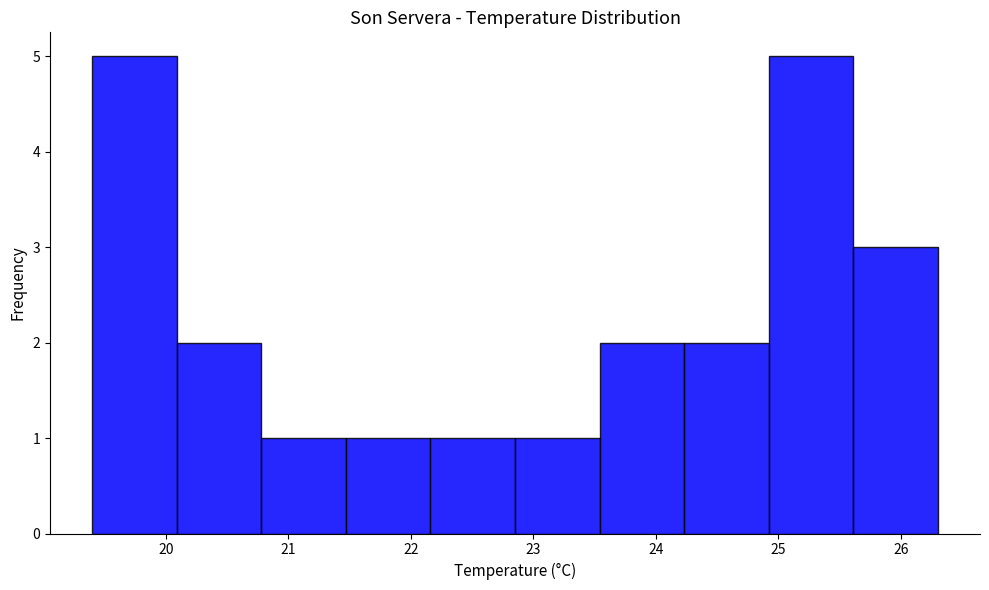

Reading left to right, transcribe this chart: for each bar, give the range it covers on the x-axis and its height. Neither the bar edges nor the heights are printed on the chart, so give them approximately, as read against the axes.

19.40 to 20.09: 5
20.09 to 20.78: 2
20.78 to 21.47: 1
21.47 to 22.16: 1
22.16 to 22.85: 1
22.85 to 23.54: 1
23.54 to 24.23: 2
24.23 to 24.92: 2
24.92 to 25.61: 5
25.61 to 26.30: 3